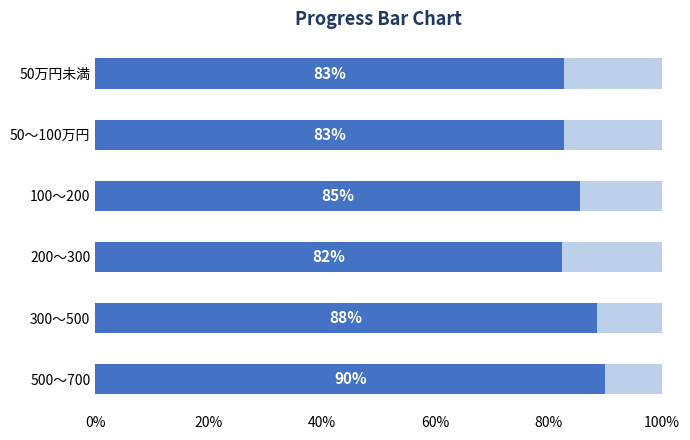

What is the total value across all series at 500～700?

100.0